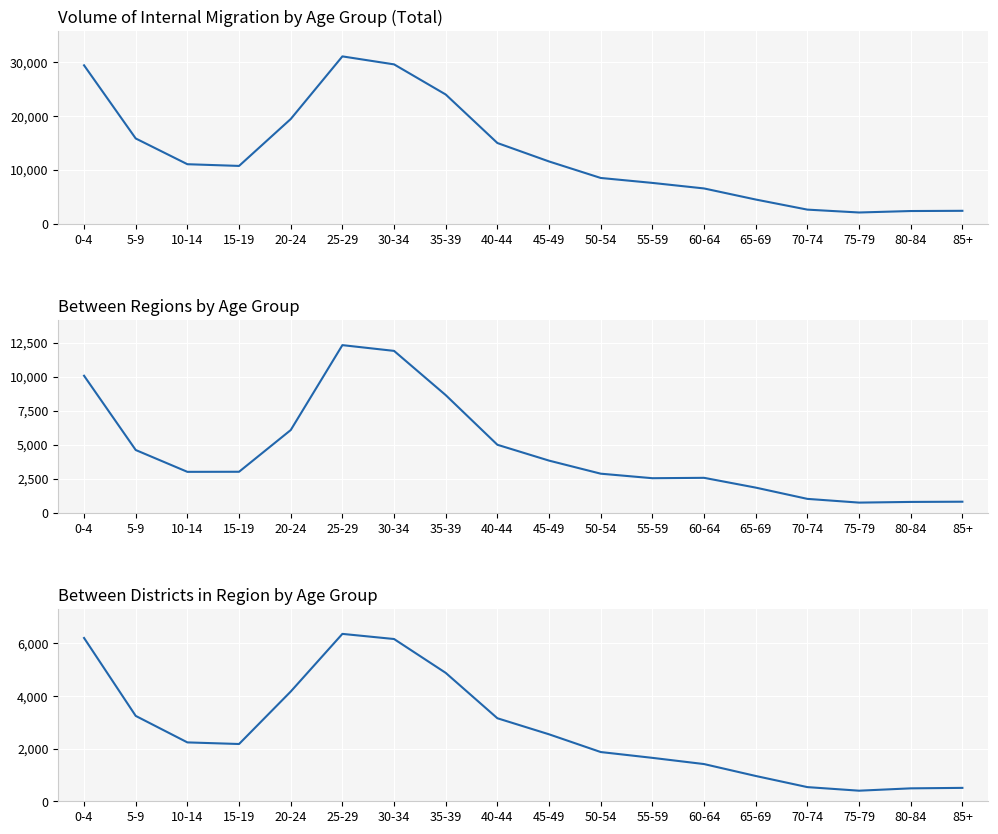

True or false: Volume of internal migration (Total) and Between districts in region (Total) intersect in this chart.

False